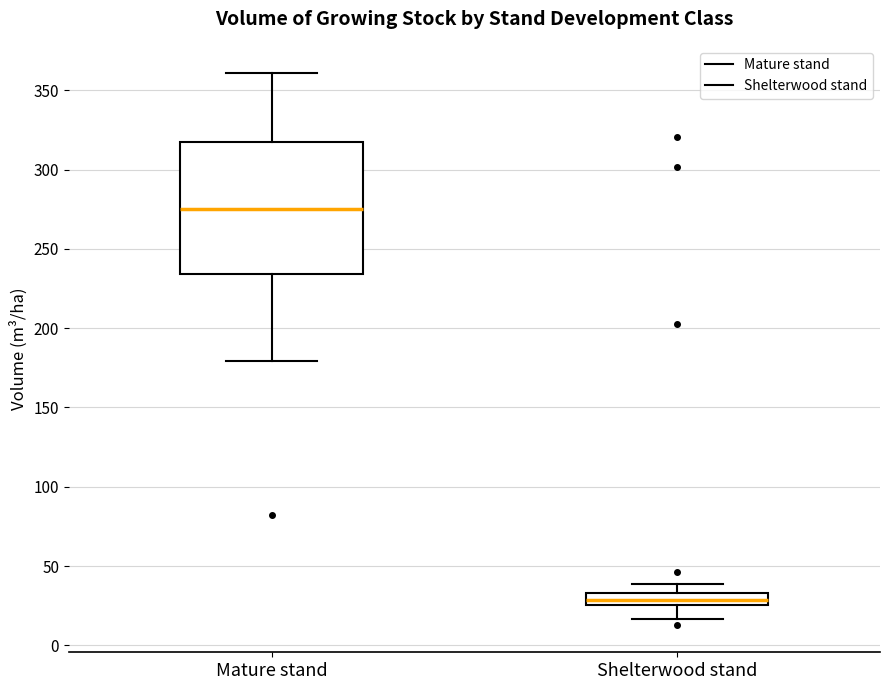

Reading left to right, read every box against the y-axis: the position of its median line, the range the box covers, and the ends of its whiskers. The values are not printed on the chart, so give them approximately, as read against the axis.

Mature stand: median 275, box 235 to 315, whiskers 180 to 360
Shelterwood stand: median 30, box 25 to 35, whiskers 15 to 40